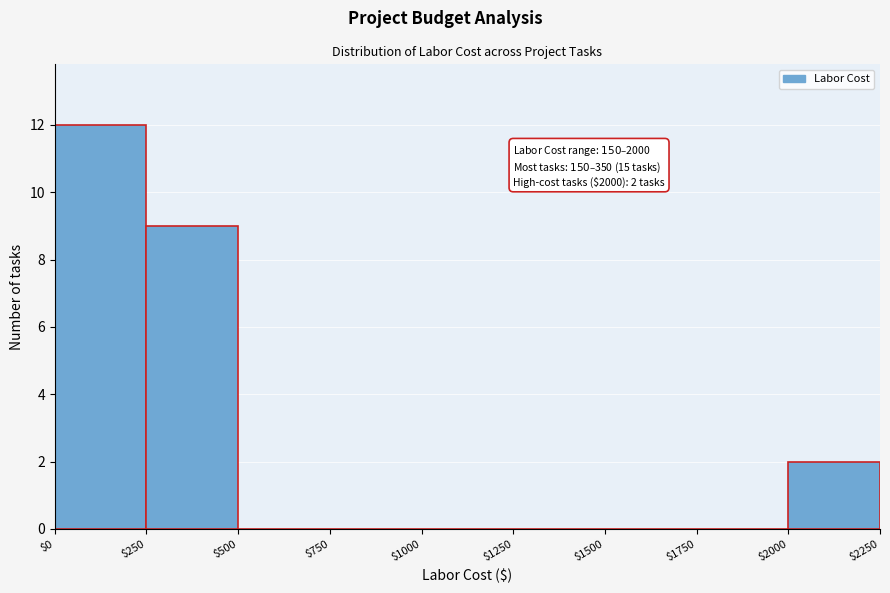

Which range on the x-axis has the tallest bar?

$0 to $250